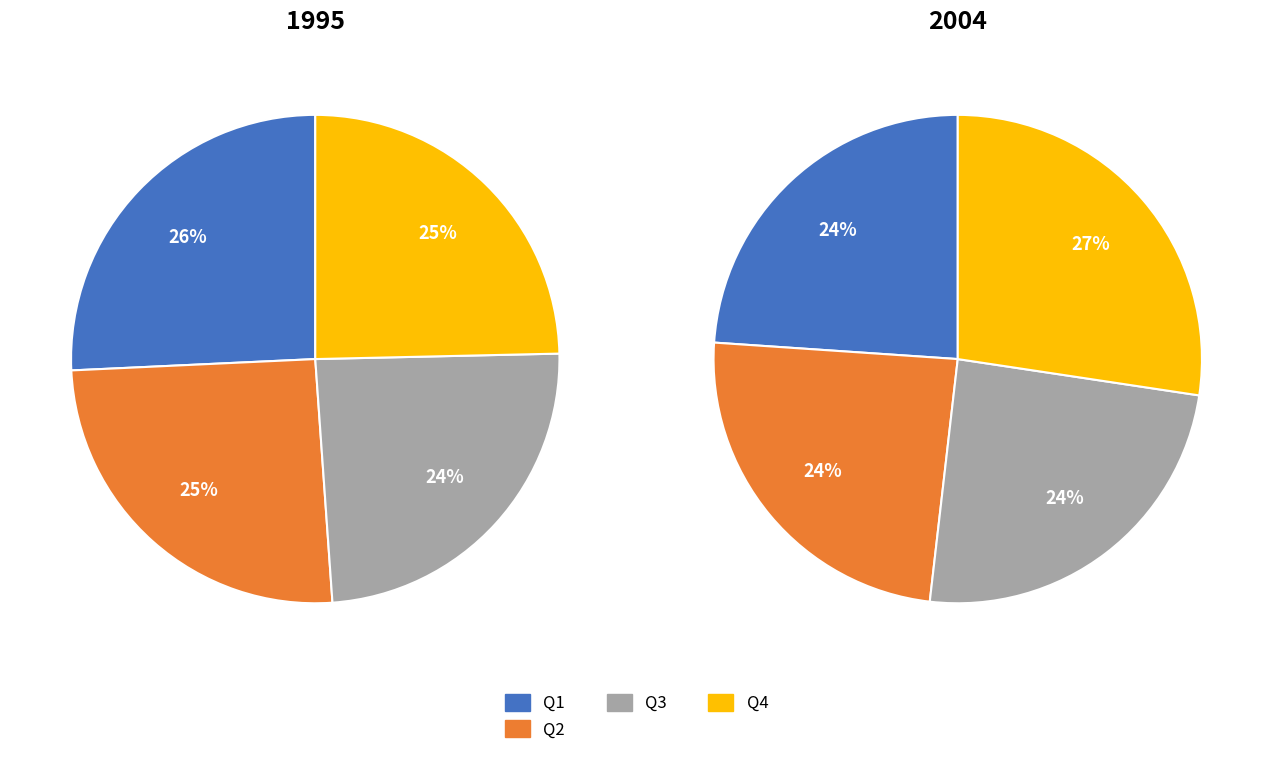

The Q4 slice represents 25% of the pie. True or false?

True